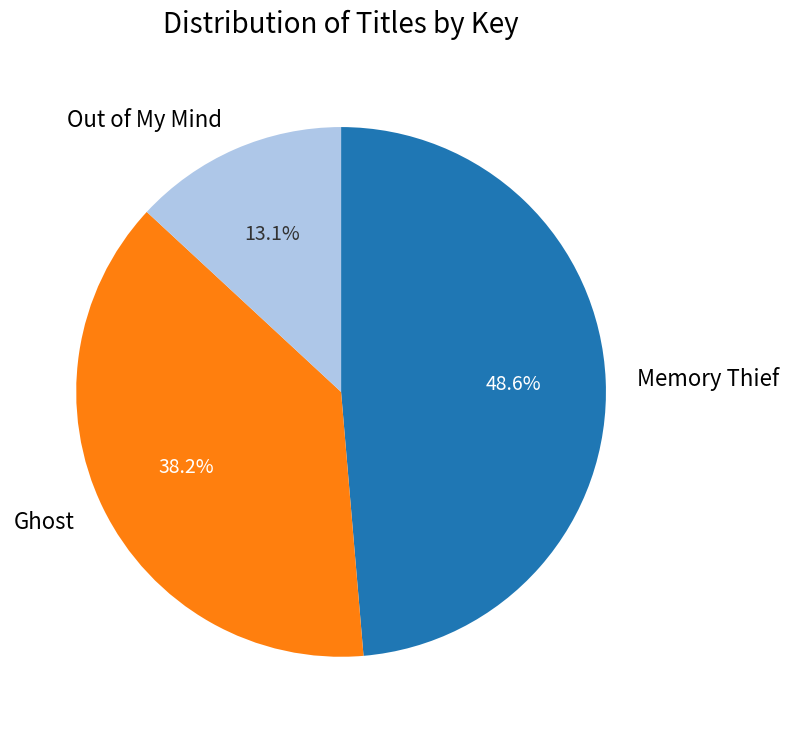

How many segments does this pie chart have?

3